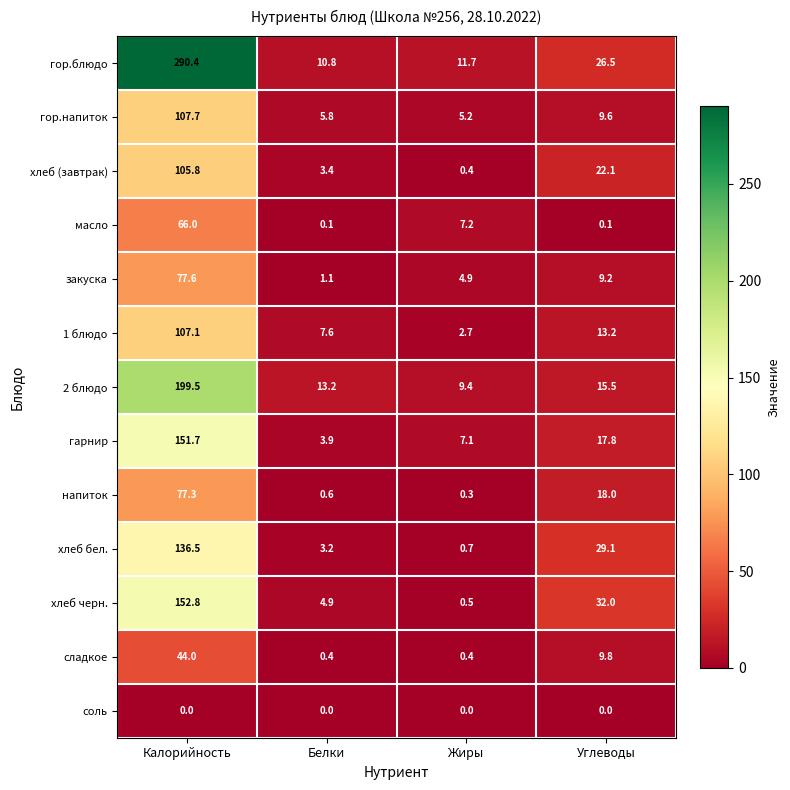

What is the difference between the second highest and second lowest values in the хлеб (завтрак) series?

18.7